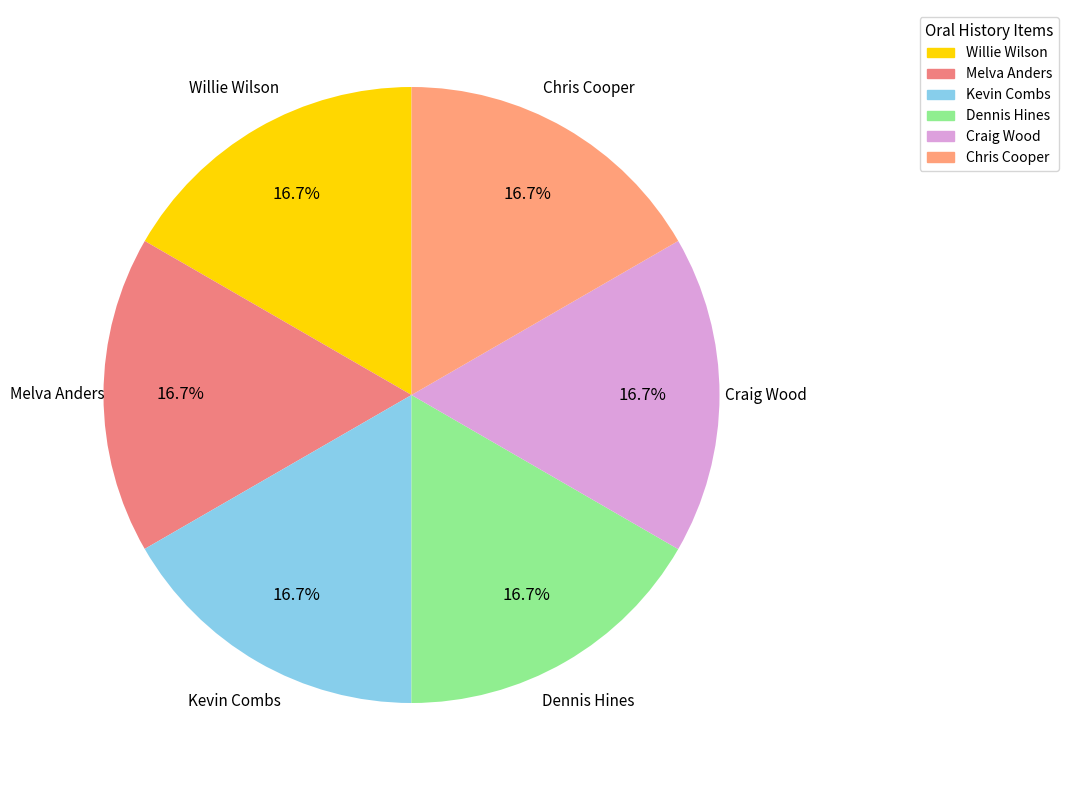

What is the ratio of the value at Chris Cooper to the value at Kevin Combs?

1.0